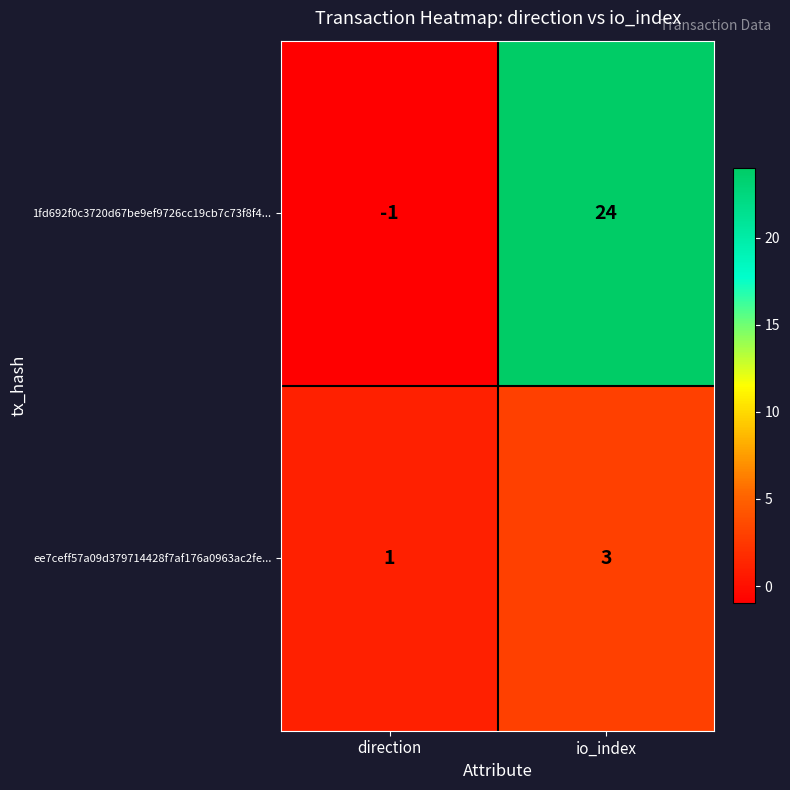

What is the average value of the 1fd692f0c3720d67be9ef9726cc19cb7c73f8f4... series?

12